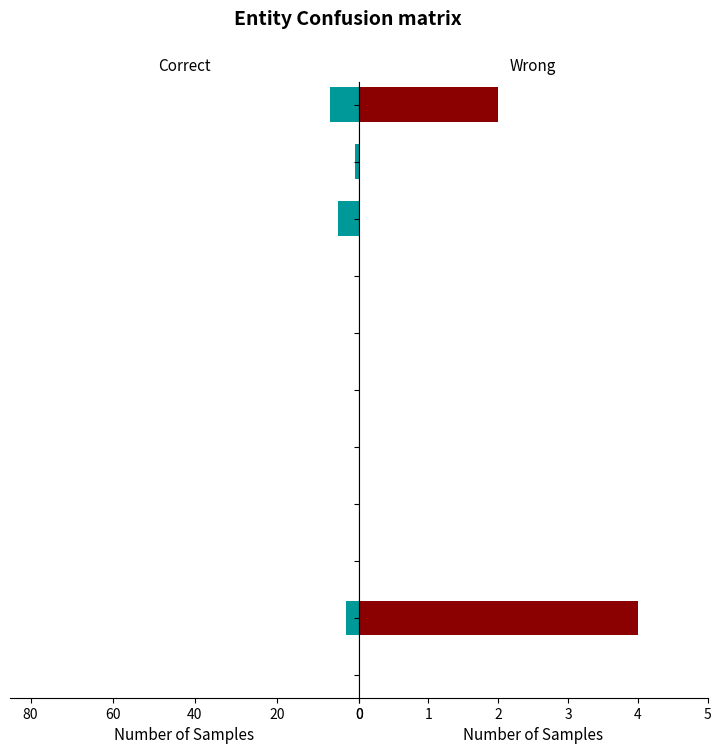

Which series has the widest spread of values?

Correct